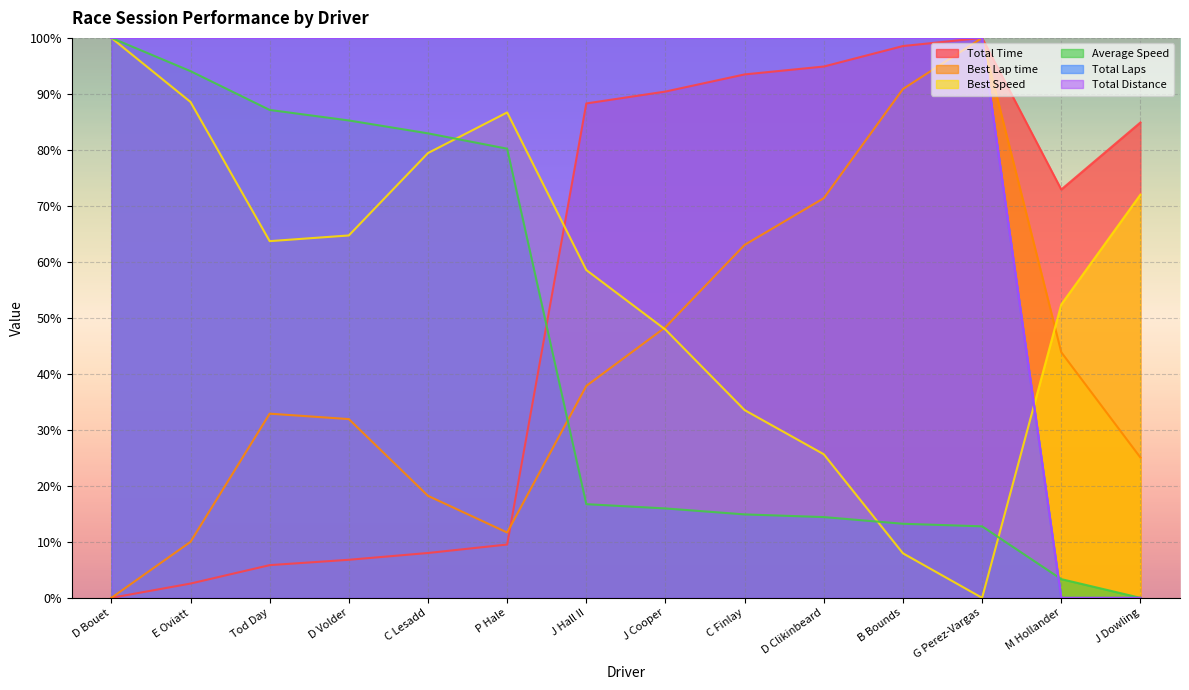

True or false: Best Speed has a value of 79.4 at C Lesadd.

True